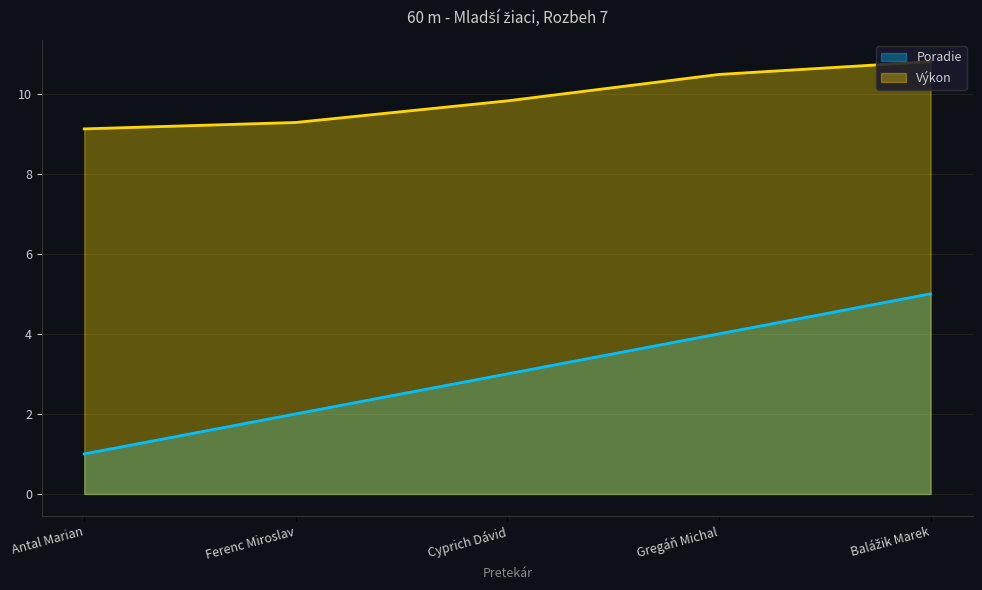

What position from the left is Antal Marian?

1